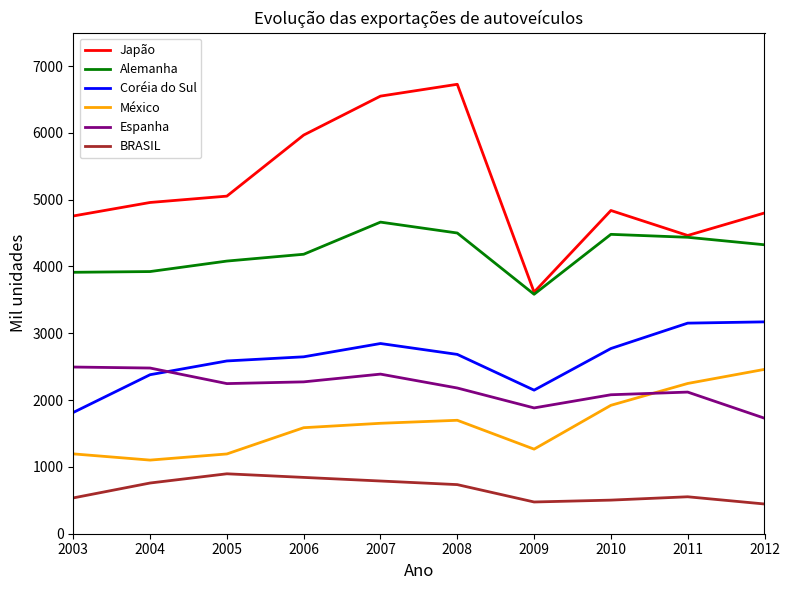

True or false: Espanha and BRASIL cross at least once.

False